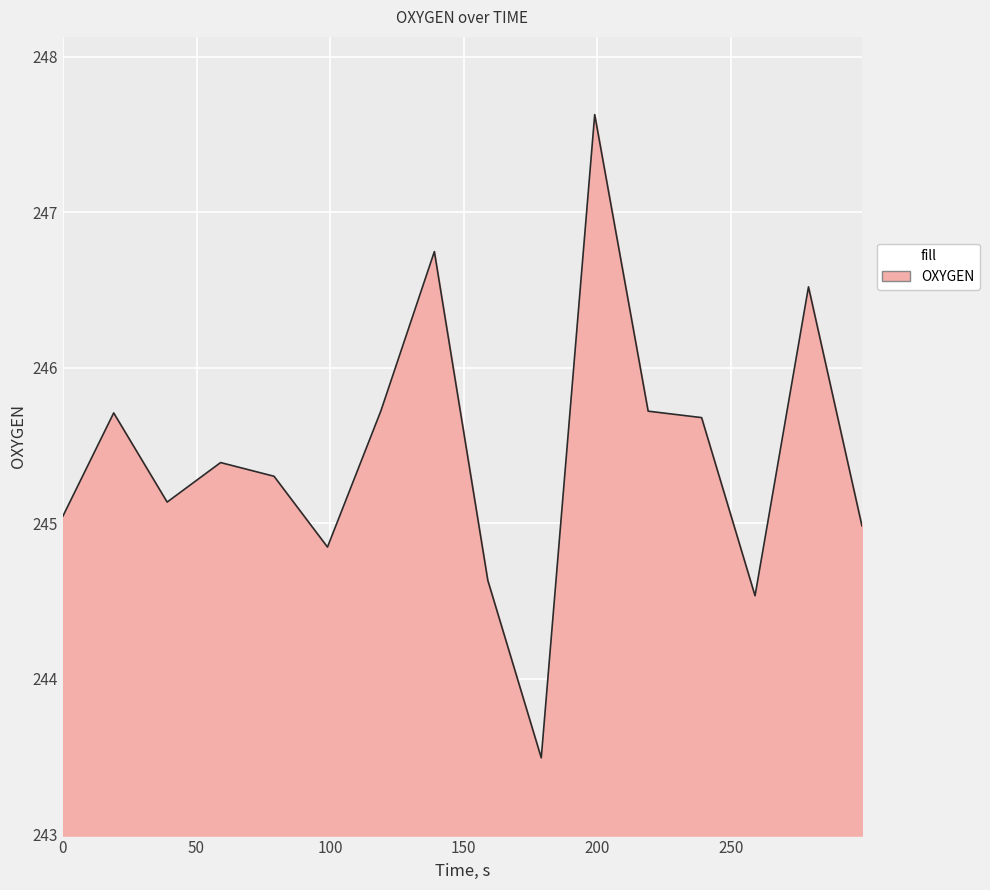

What is the minimum value shown in the chart?

243.5